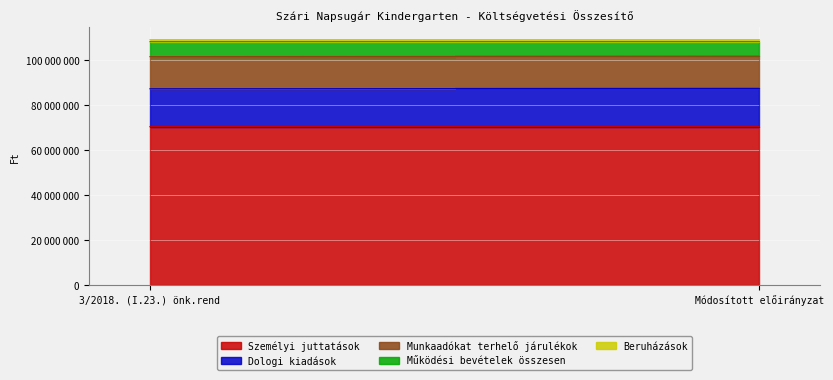

How many lines are shown in the chart?

5